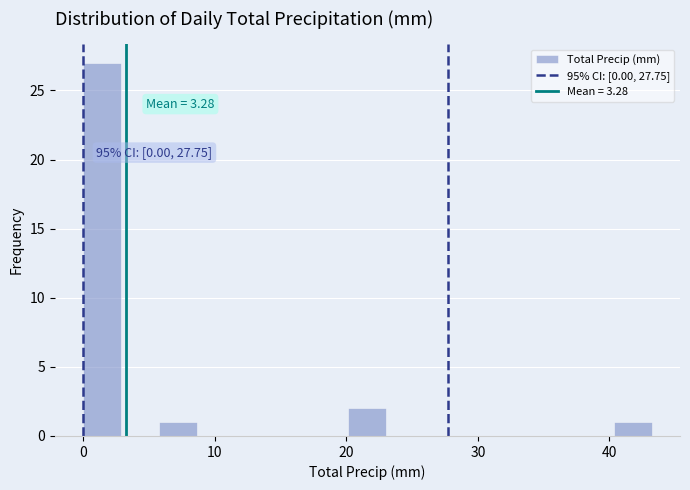

Read against the x-axis, roughly where is the centre of the tallest bar?

1